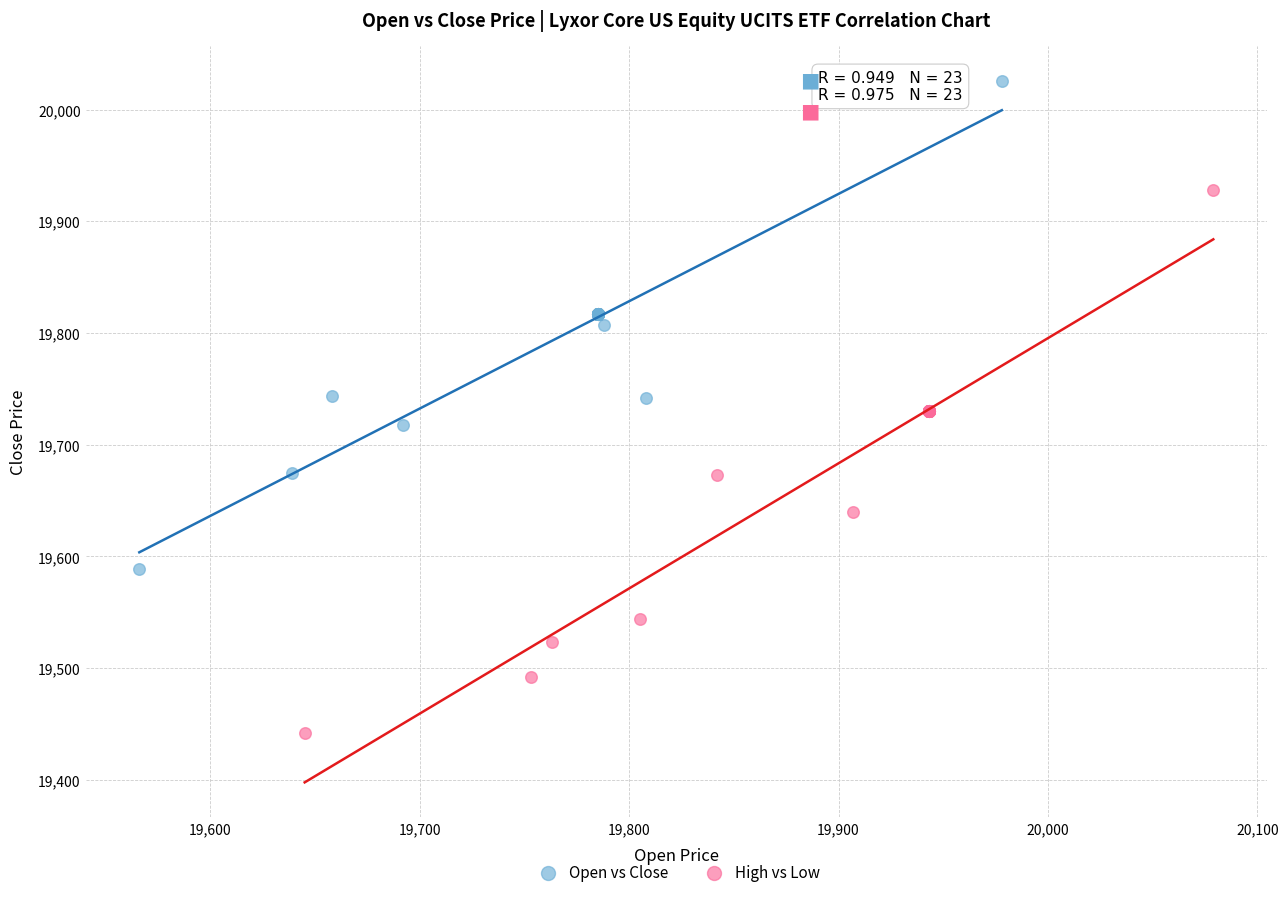

Which series reaches the maximum Y coordinate?

Open vs Close